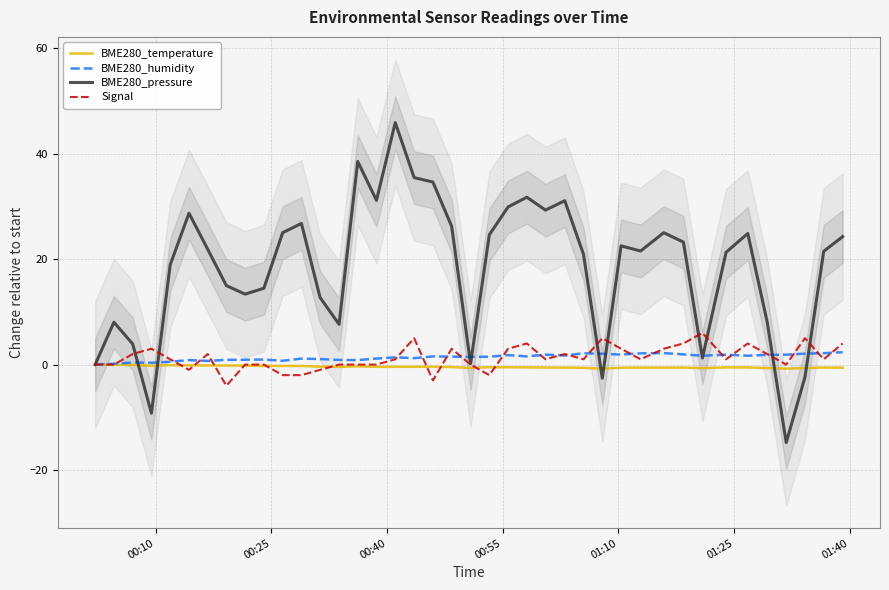

What is the minimum value for Signal?

-4.0